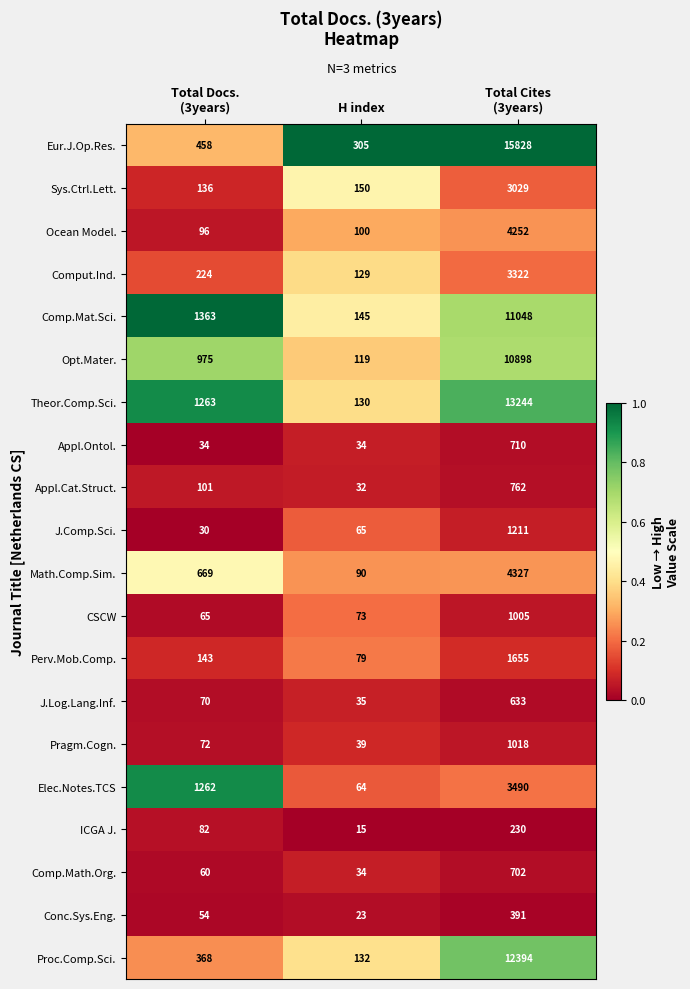

Which series has the largest total across all categories?

Eur.J.Op.Res.